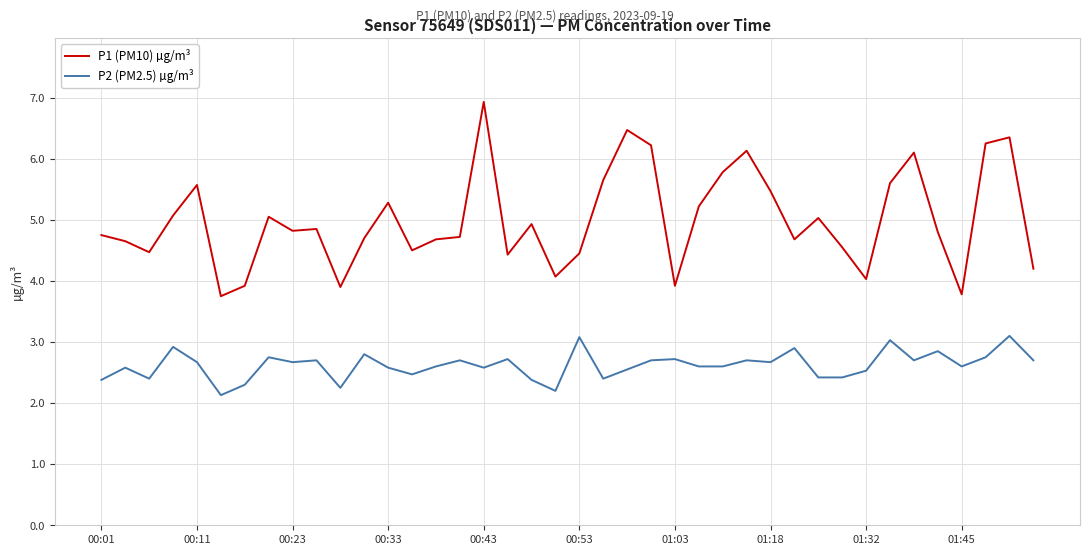

What is the minimum value for P1 (PM10) µg/m³?

3.8